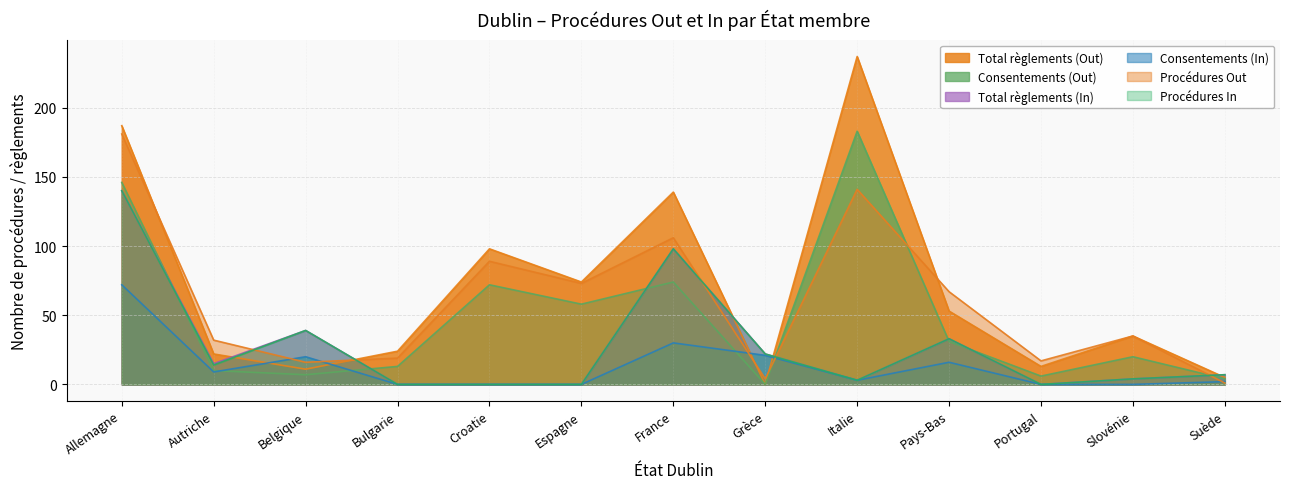

How many data points does each series have?

13